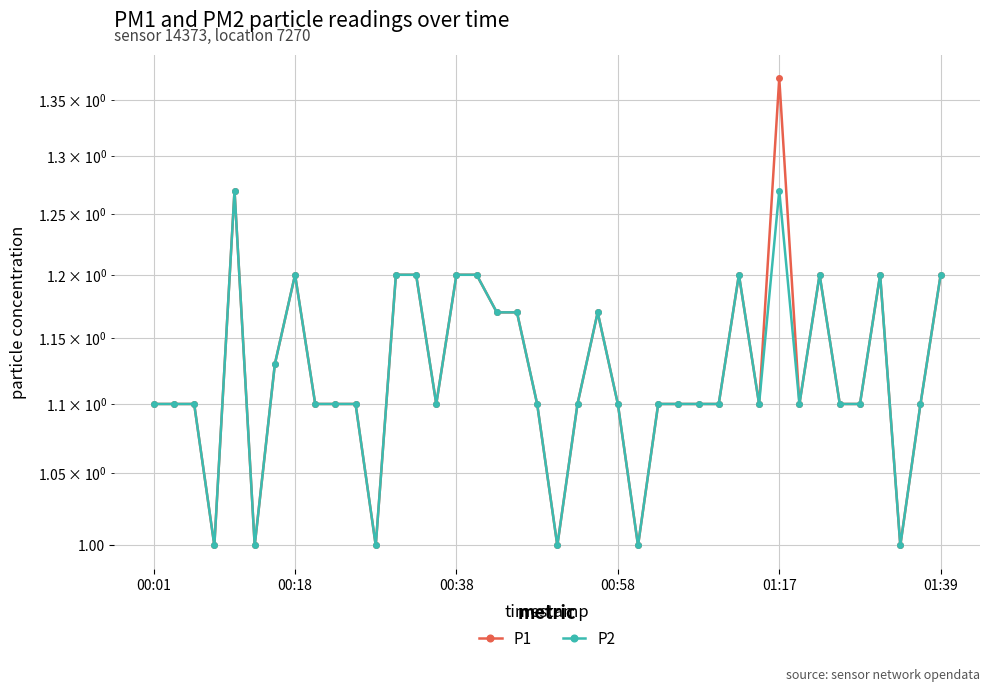

True or false: P2 and P1 cross at least once.

False